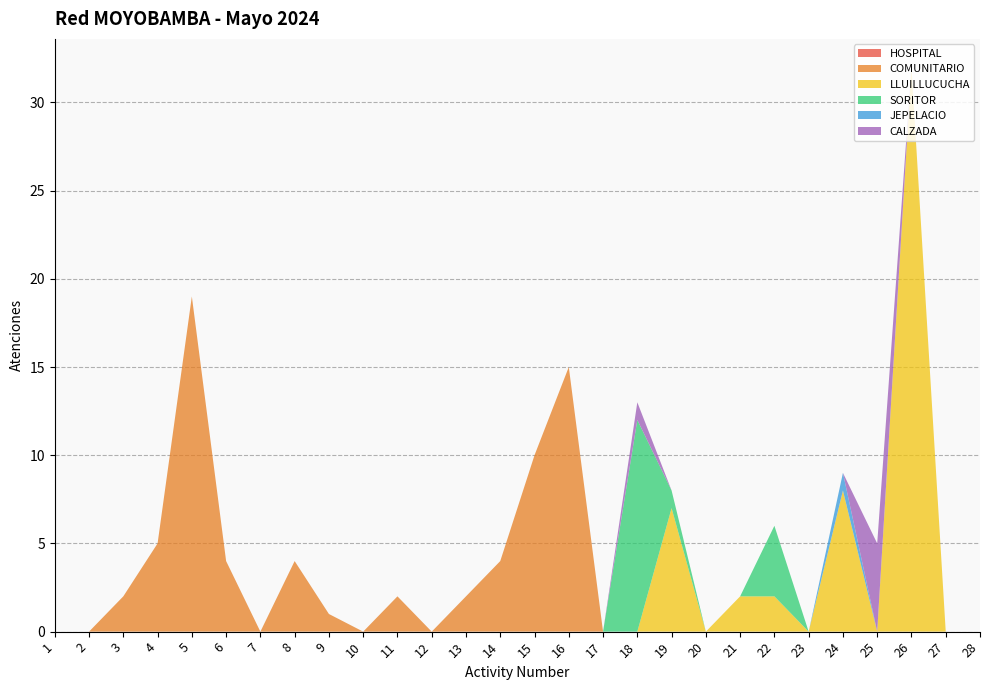

Reading right to left, list all the values displayed in this chart.

HOSPITAL: 28=0	27=0	26=0	25=0	24=0	23=0	22=0	21=0	20=0	19=0	18=0	17=0	16=0	15=0	14=0	13=0	12=0	11=0	10=0	9=0	8=0	7=0	6=0	5=0	4=0	3=0	2=0	1=0
COMUNITARIO: 28=0	27=0	26=0	25=0	24=0	23=0	22=0	21=0	20=0	19=0	18=0	17=0	16=15	15=10	14=4	13=2	12=0	11=2	10=0	9=1	8=4	7=0	6=4	5=19	4=5	3=2	2=0	1=0
LLUILLUCUCHA: 28=0	27=0	26=32	25=0	24=8	23=0	22=2	21=2	20=0	19=7	18=0	17=0	16=0	15=0	14=0	13=0	12=0	11=0	10=0	9=0	8=0	7=0	6=0	5=0	4=0	3=0	2=0	1=0
SORITOR: 28=0	27=0	26=0	25=0	24=0	23=0	22=4	21=0	20=0	19=1	18=12	17=0	16=0	15=0	14=0	13=0	12=0	11=0	10=0	9=0	8=0	7=0	6=0	5=0	4=0	3=0	2=0	1=0
JEPELACIO: 28=0	27=0	26=0	25=0	24=1	23=0	22=0	21=0	20=0	19=0	18=0	17=0	16=0	15=0	14=0	13=0	12=0	11=0	10=0	9=0	8=0	7=0	6=0	5=0	4=0	3=0	2=0	1=0
CALZADA: 28=0	27=0	26=0	25=5	24=0	23=0	22=0	21=0	20=0	19=0	18=1	17=0	16=0	15=0	14=0	13=0	12=0	11=0	10=0	9=0	8=0	7=0	6=0	5=0	4=0	3=0	2=0	1=0